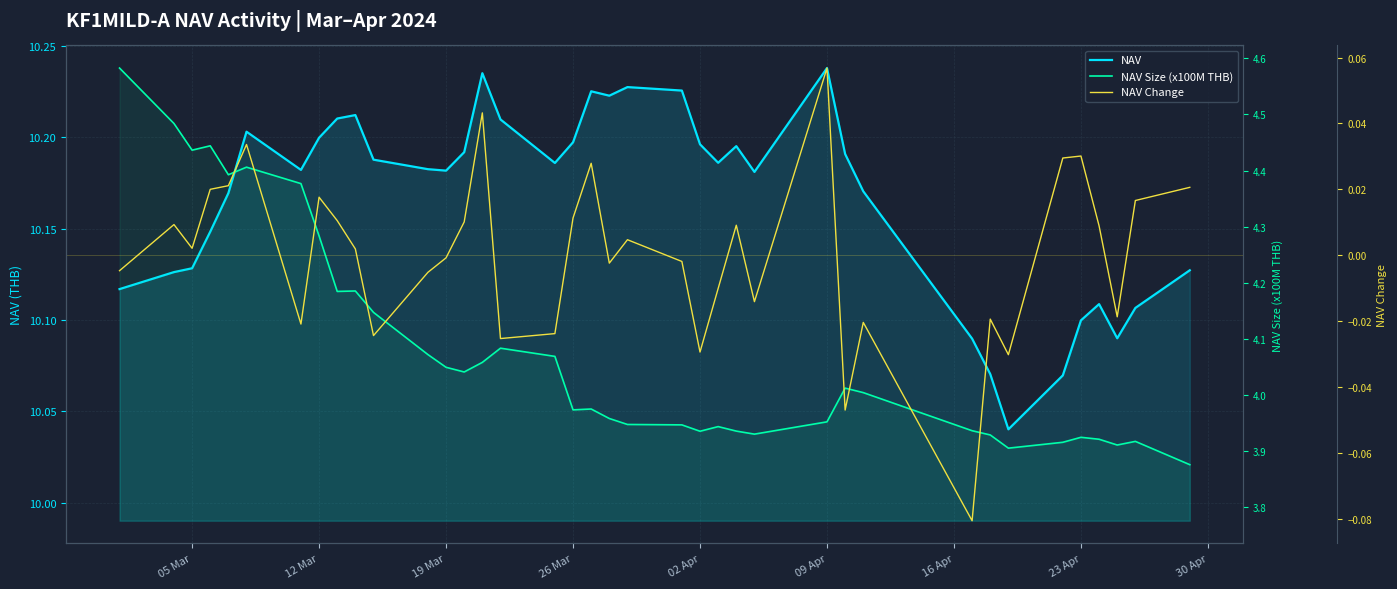

What is the greatest value displayed?

10.2